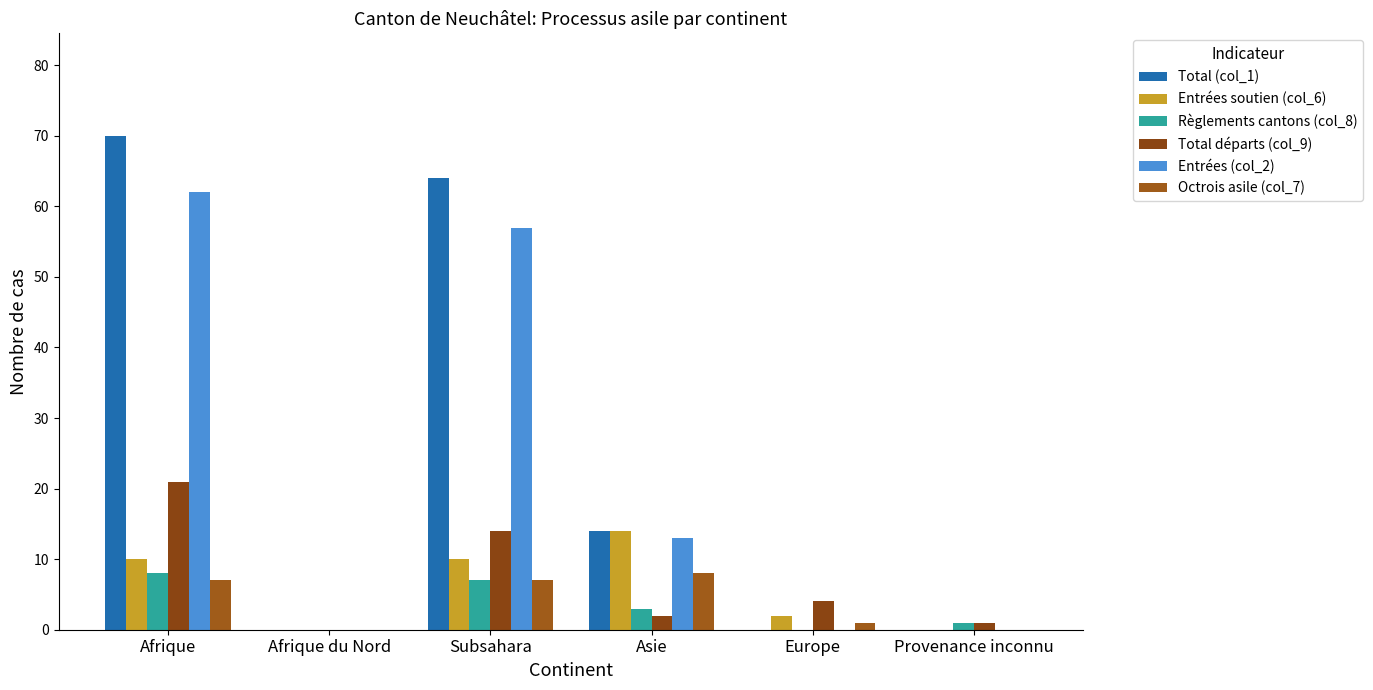

Count the Entrées soutien (col_6) values in the range 0 to 10.

5